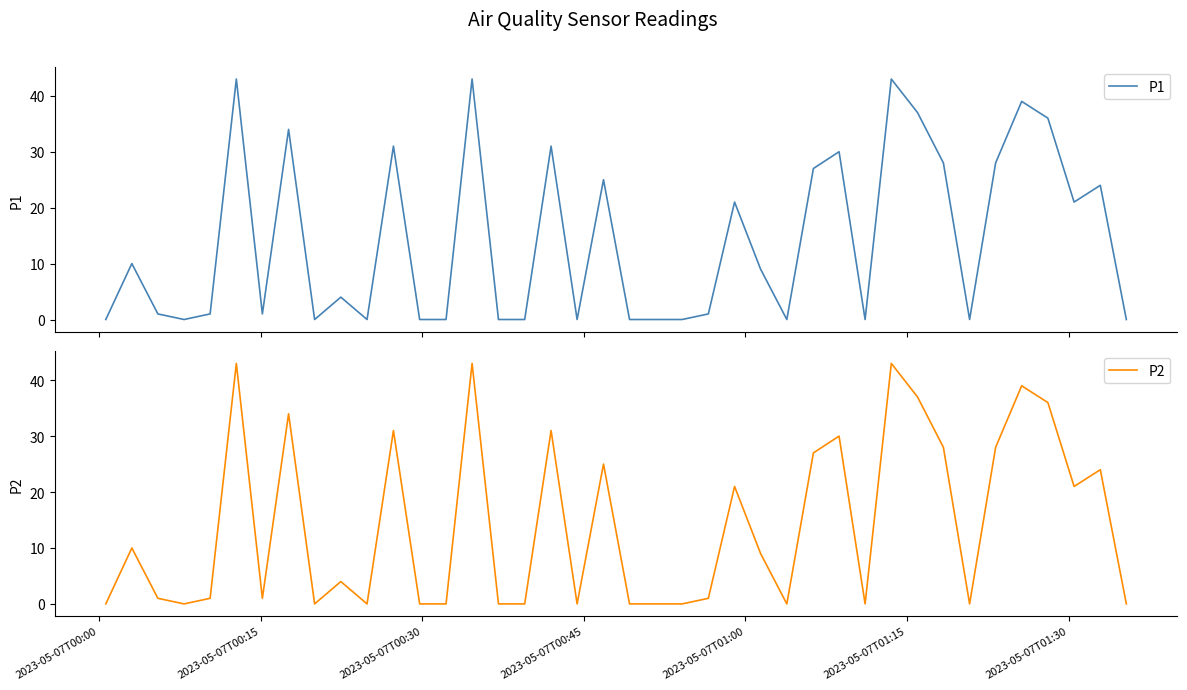

At which category is the sum across all series the highest?

2023-05-07T01:15